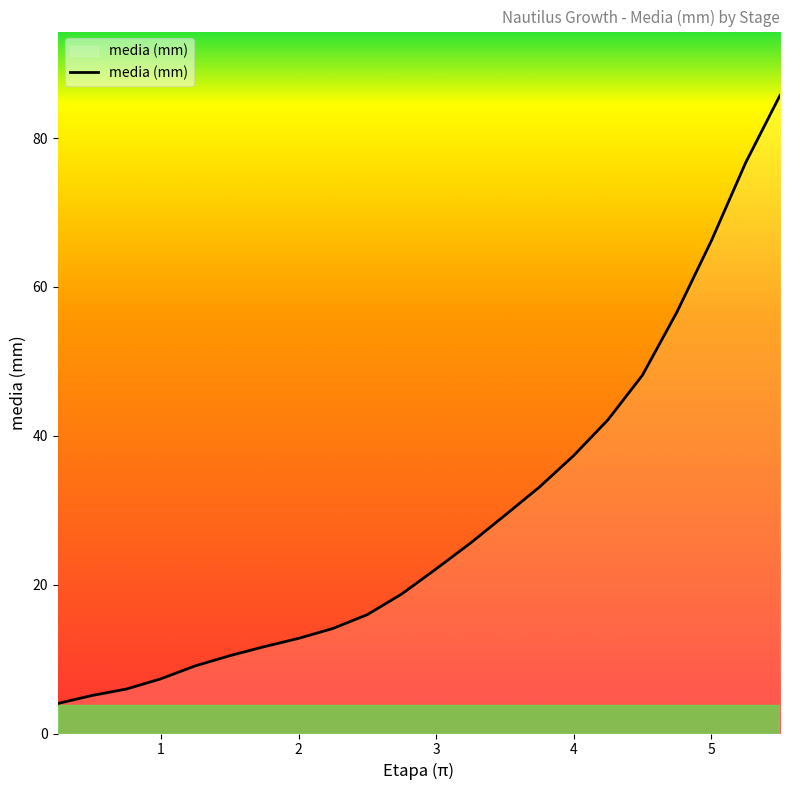

What is the difference between the maximum and minimum values?

81.7